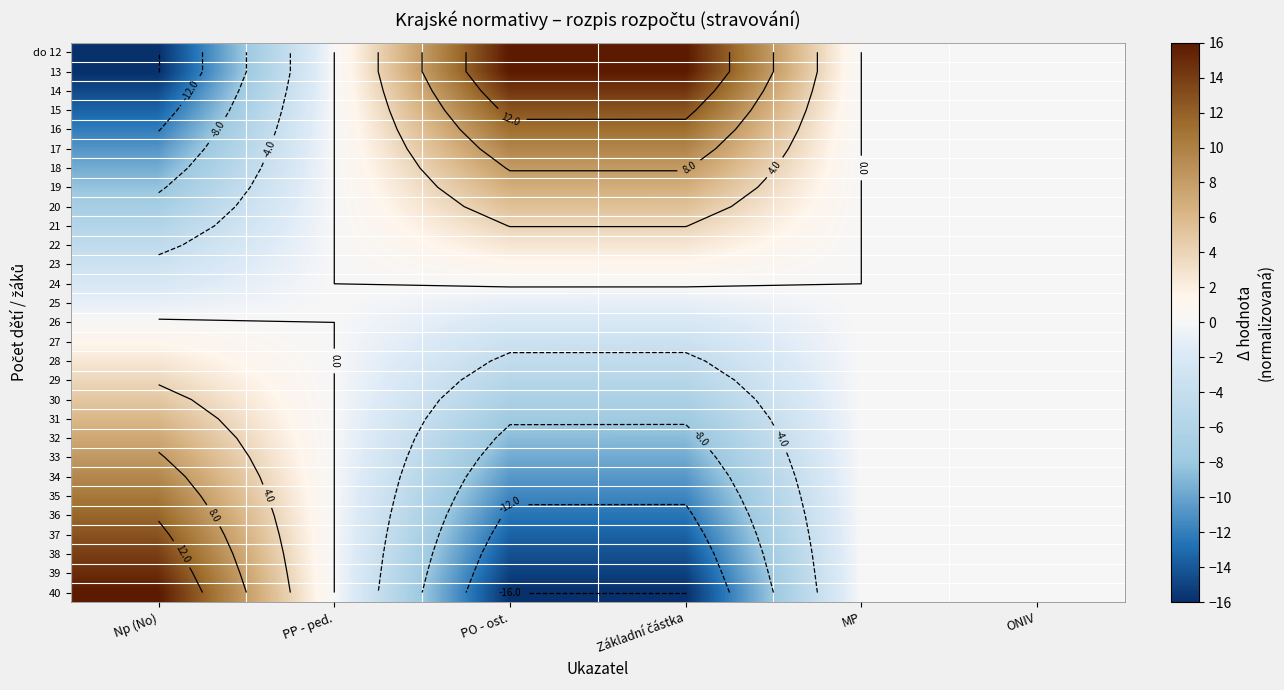

Which series has the largest total across all categories?

do 12